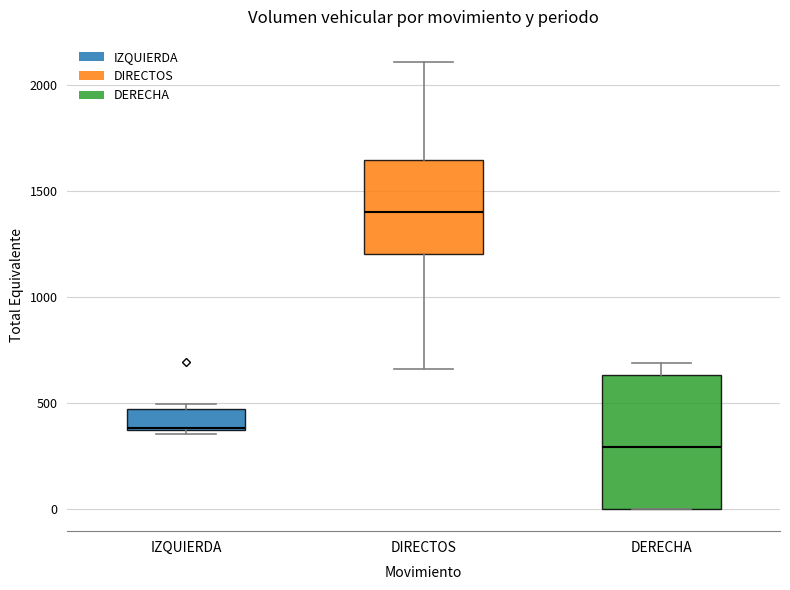

Which box has the lowest median line?

DERECHA